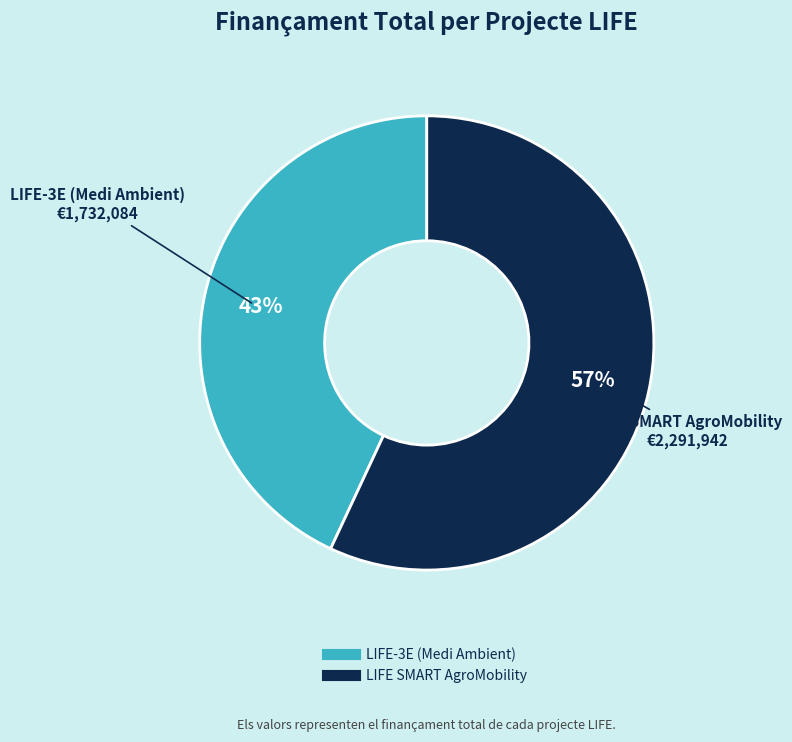

Rank the categories by value from lowest to highest.

LIFE-3E (Medi Ambient), LIFE SMART AgroMobility